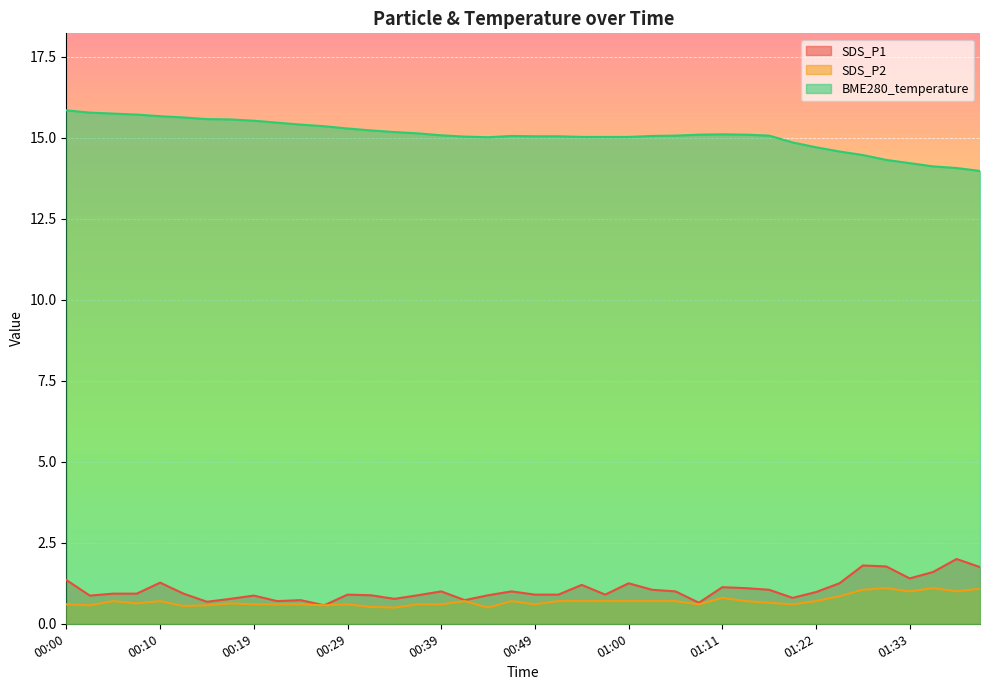

At which category does BME280_temperature reach its first local valley?

00:44